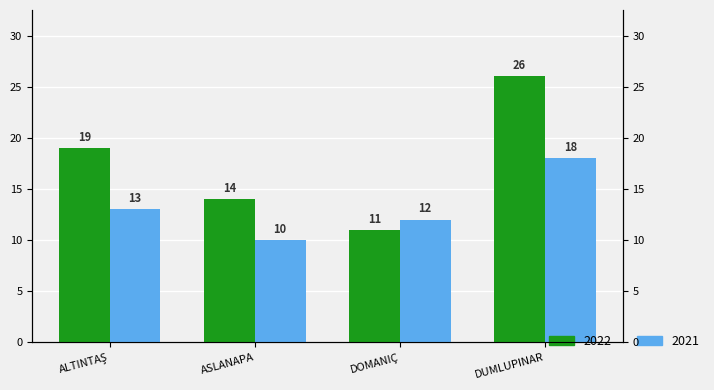

Does the chart contain any negative values?

No